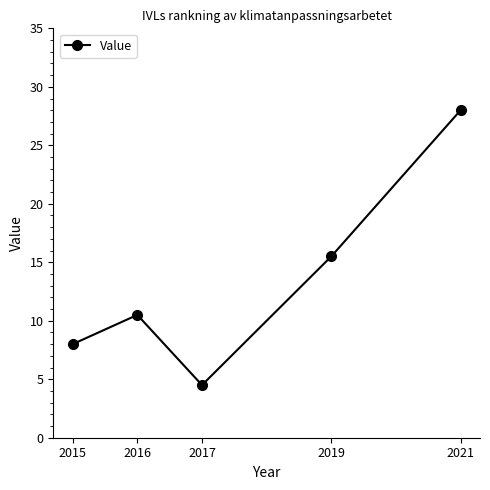

How many points are higher than both their immediate neighbors (excluding endpoints)?

1